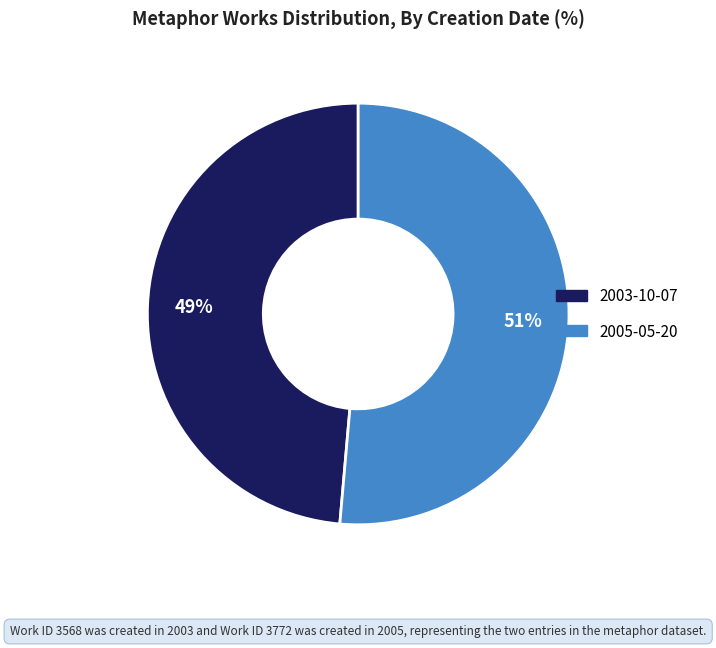

Does 2003-10-07 account for over 50% of the chart?

No